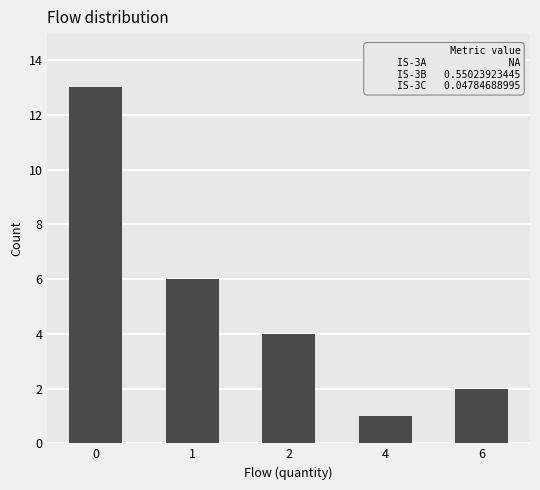

The value at 4 is 2. True or false?

False